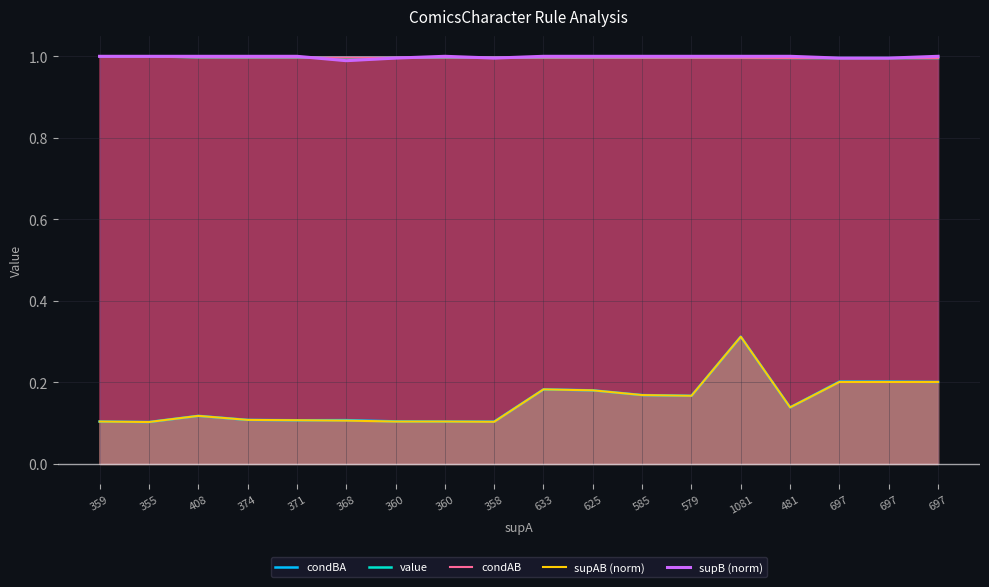

How many values in the supB (norm) series are below 1?

5